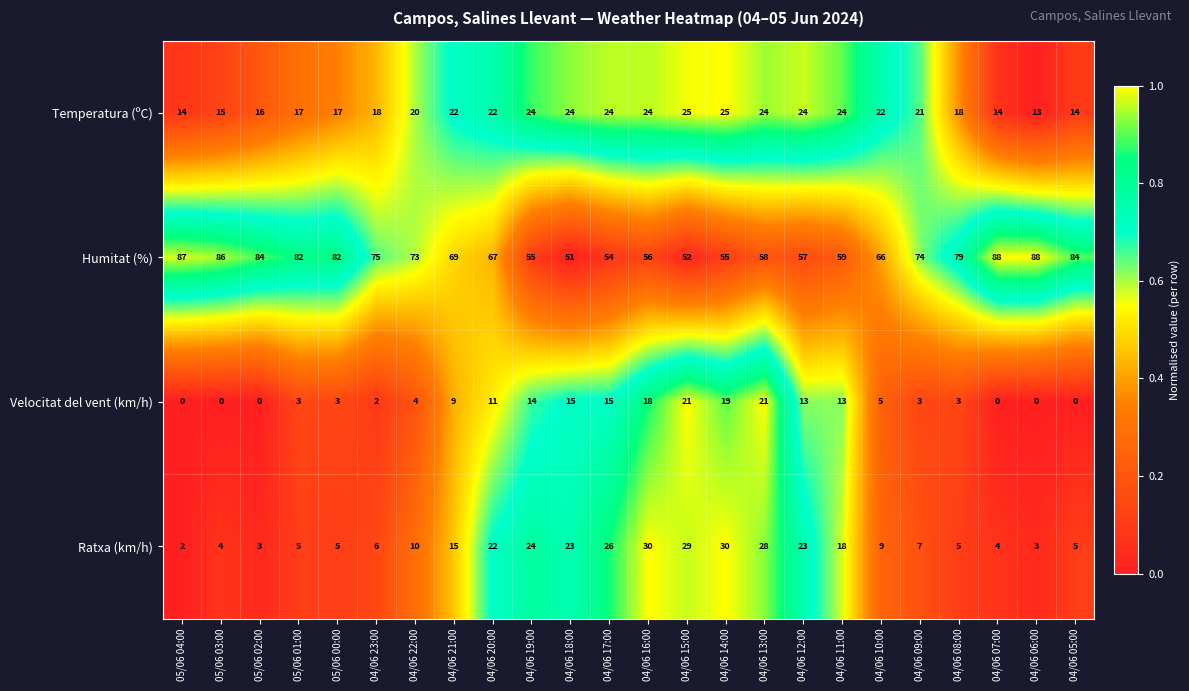

What is the difference between the Velocitat del vent (km/h) values at 04/06 22:00 and 05/06 02:00?

4